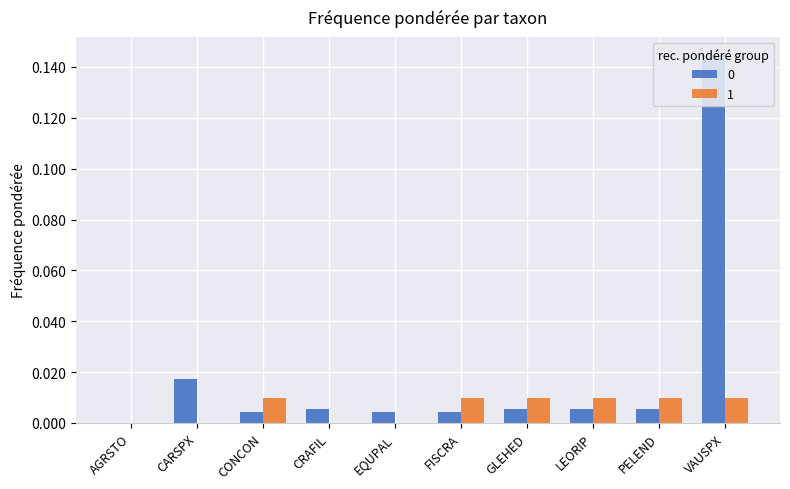

At which category does the chart reach its peak across all series?

VAUSPX